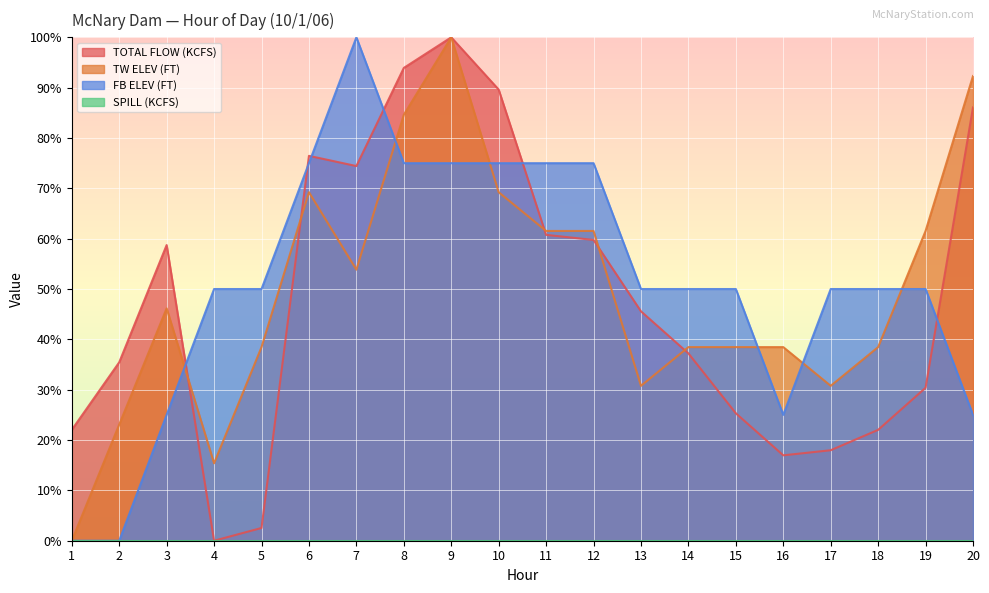

What is the average value of the TOTAL FLOW (KCFS) series?

47.8